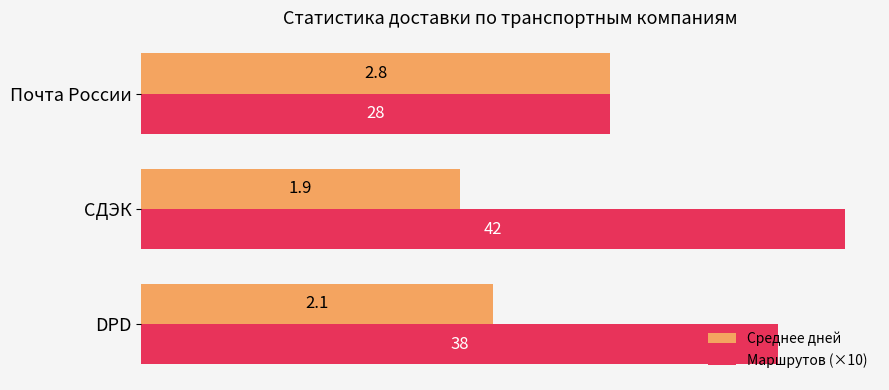

What is the sum of all Маршрутов (×10) values?

10.8